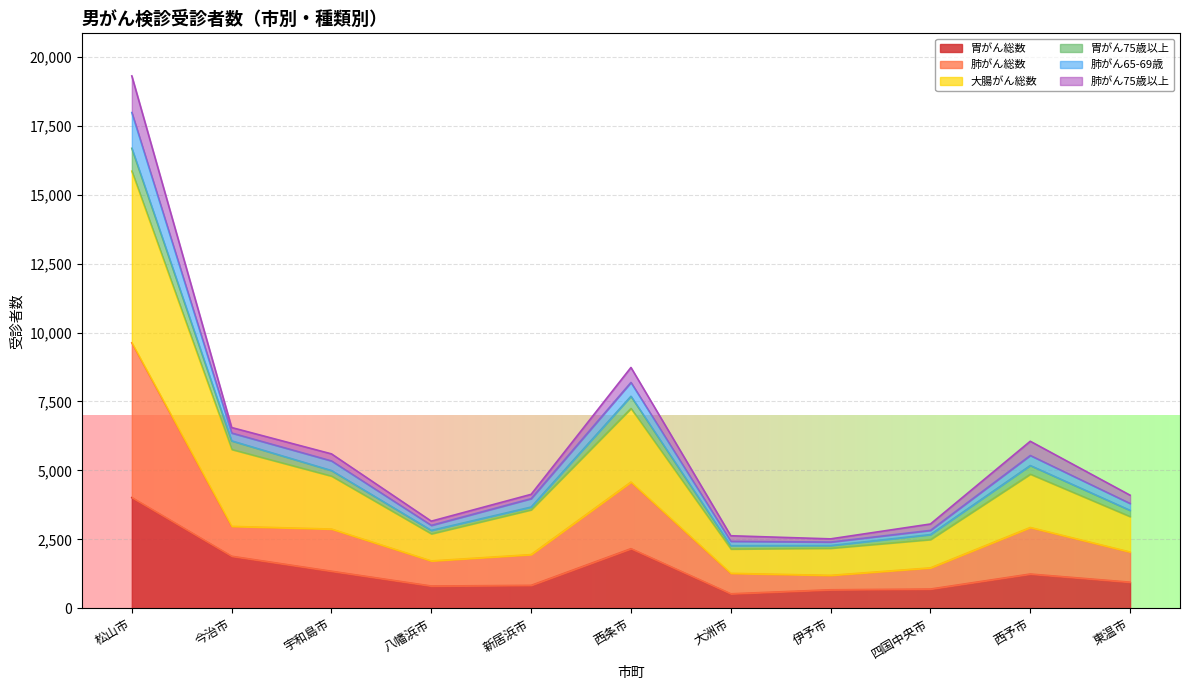

True or false: 大腸がん総数 has a value of 1100 at 西予市.

False